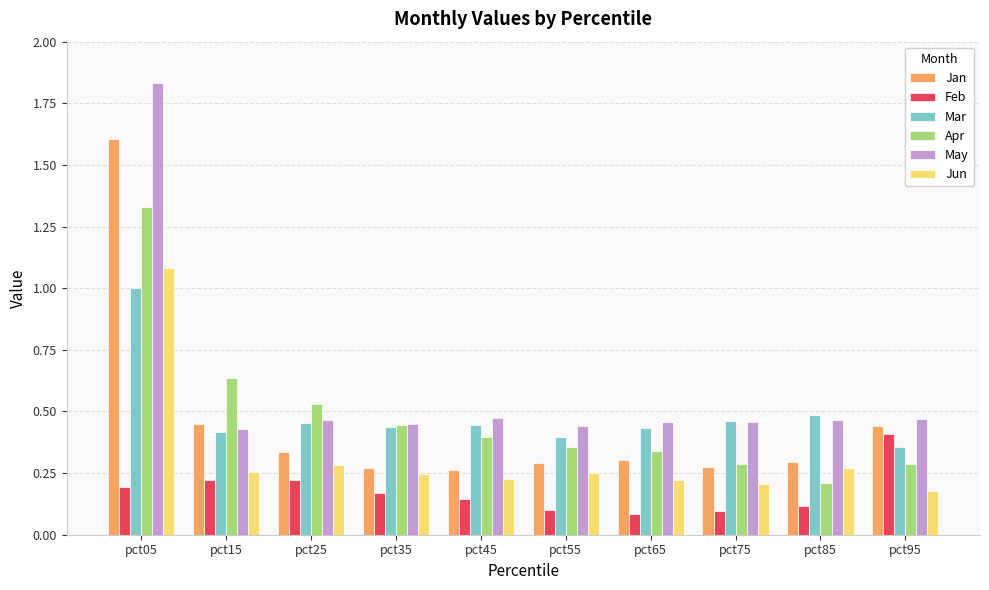

What is the sum of the May values at pct35 and pct15?

0.9